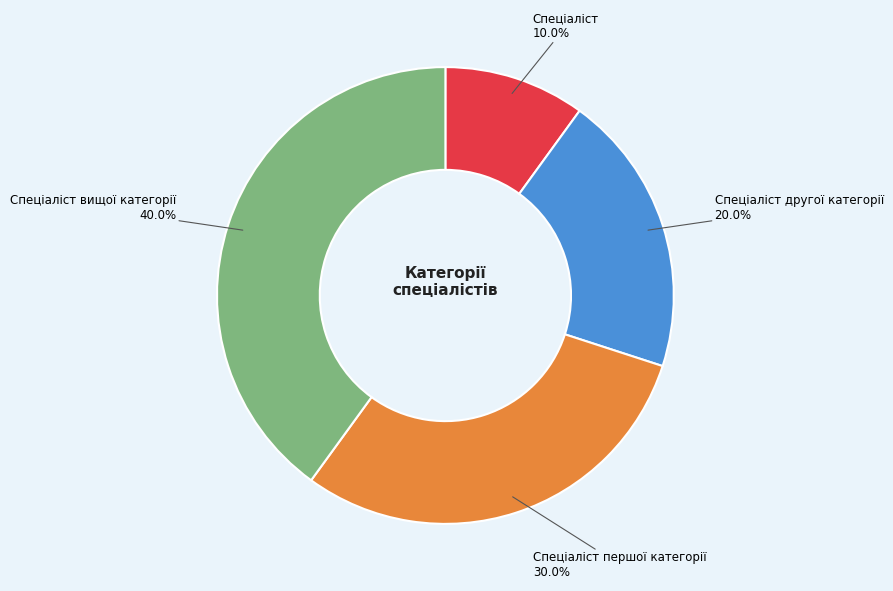

Does any single category account for the majority?

No